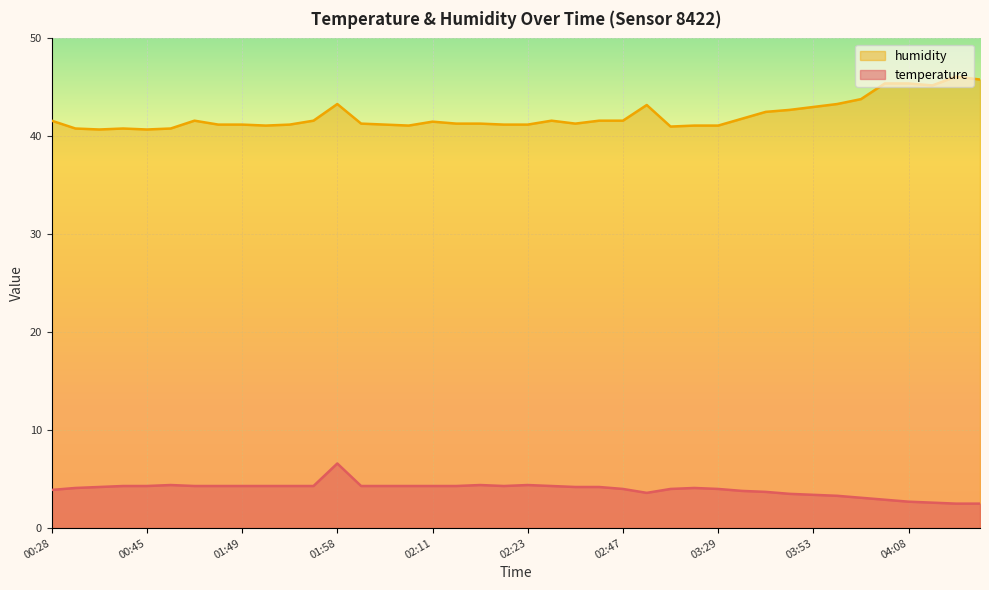

List the series in order of their peak value, highest first.

humidity, temperature